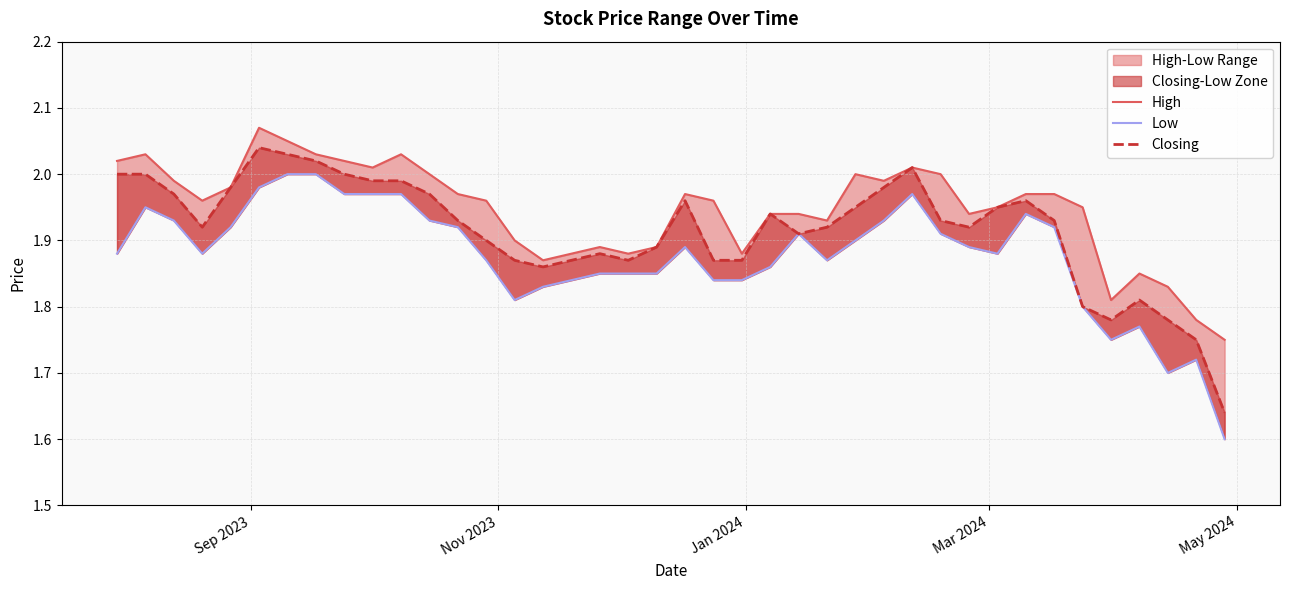

Is the value of Low at 33 greater than the value of High at 35?

Yes